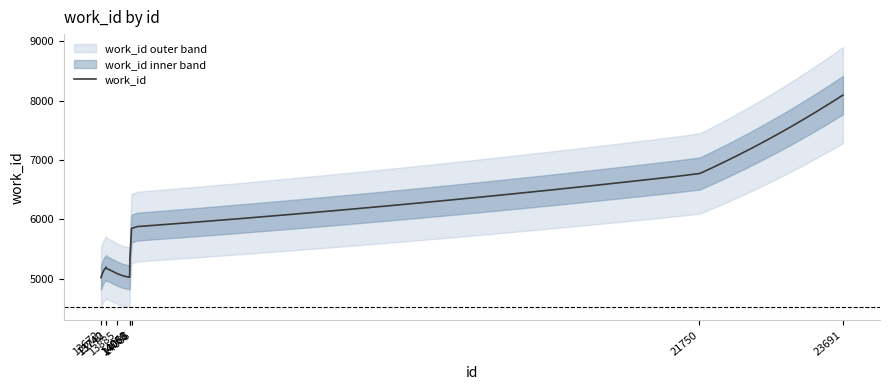

Rank the categories by value from highest to lowest.

23691, 21750, 14058, 14060, 14061, 14085, 13885, 13740, 13742, 13672